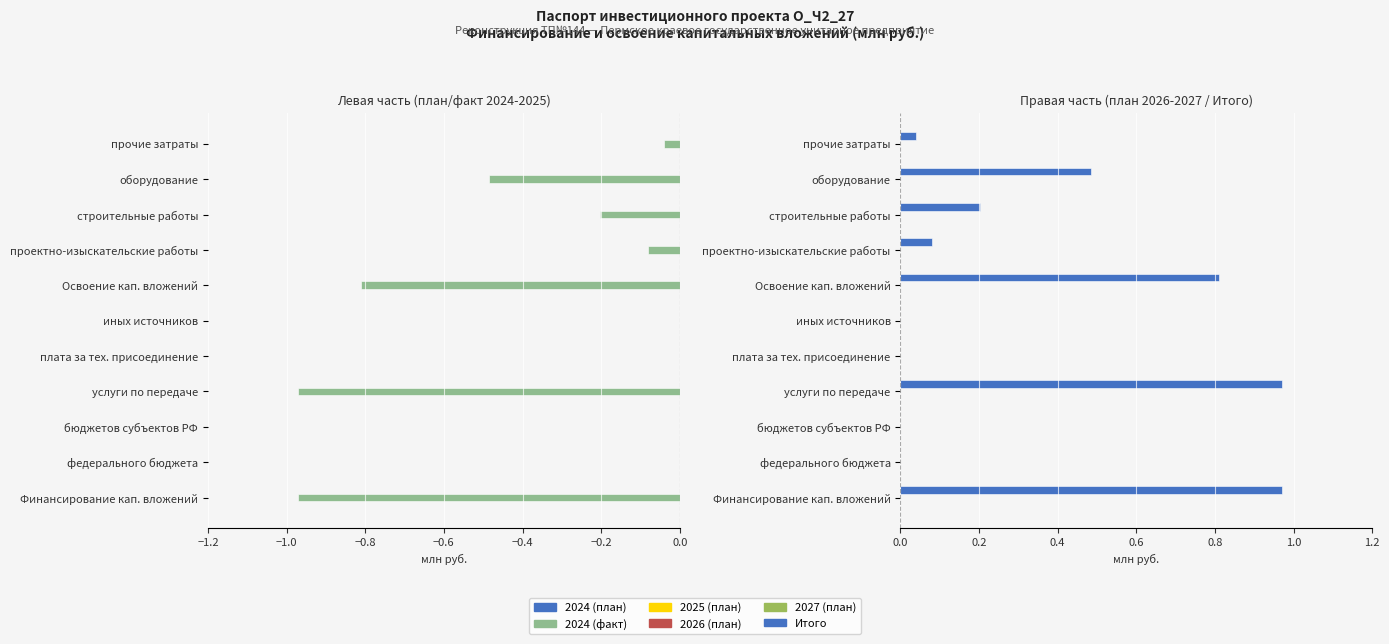

What are all the series names shown in the legend?

2024 (план), 2024 (факт), 2025 (план), 2026 (план), 2027 (план), Итого